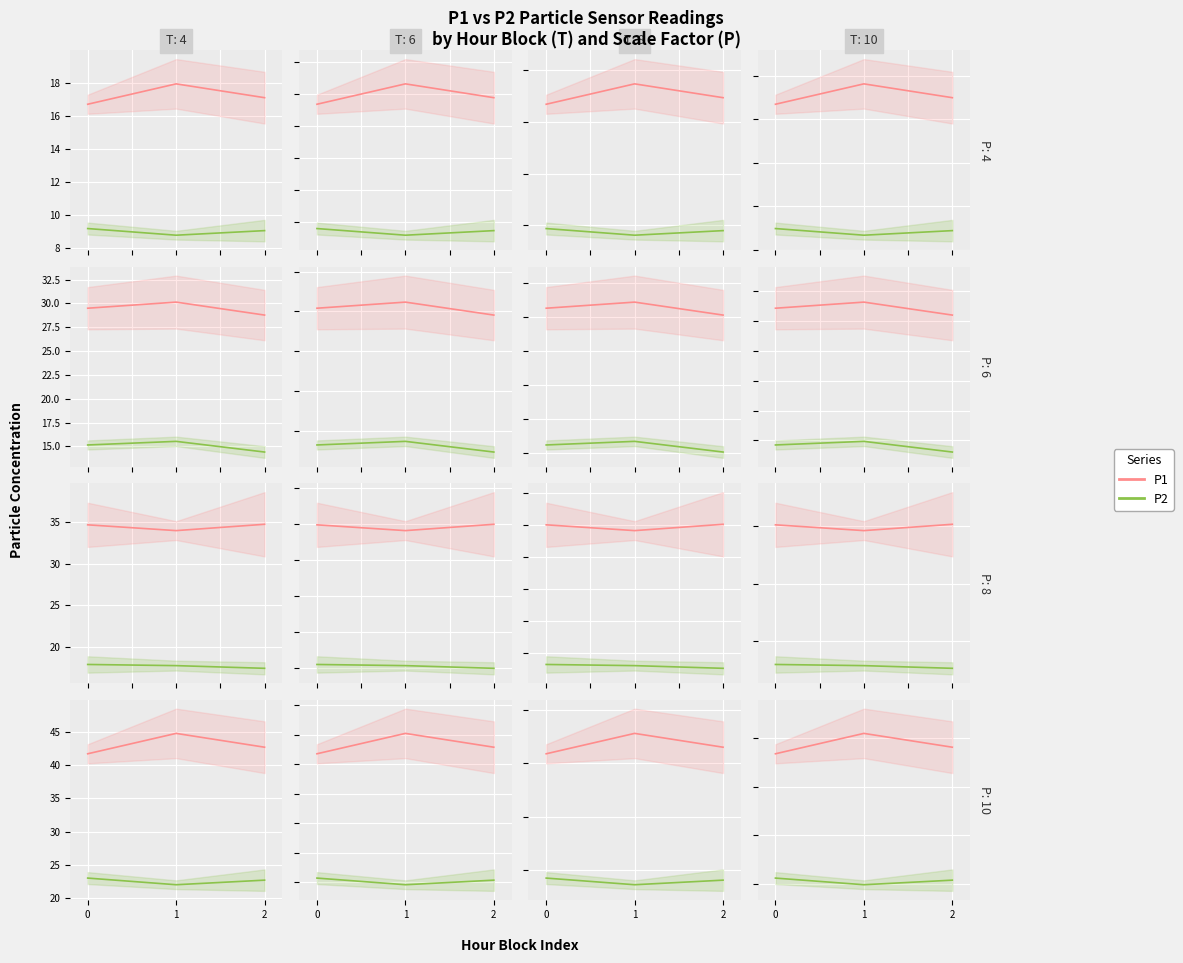

Which series has the largest range (max minus min)?

P1